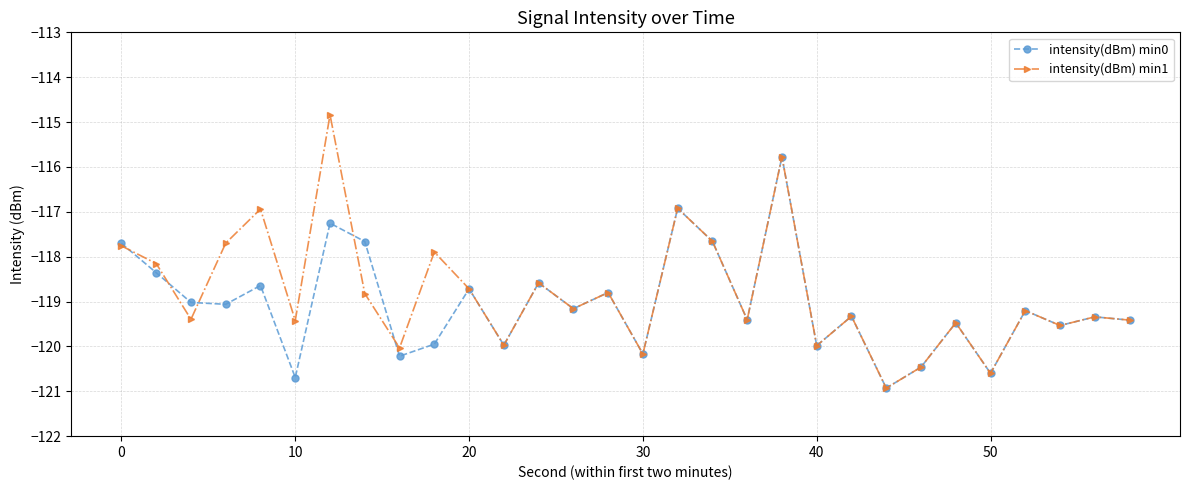

Rank the series by their maximum value, from lowest to highest.

intensity(dBm) min0, intensity(dBm) min1